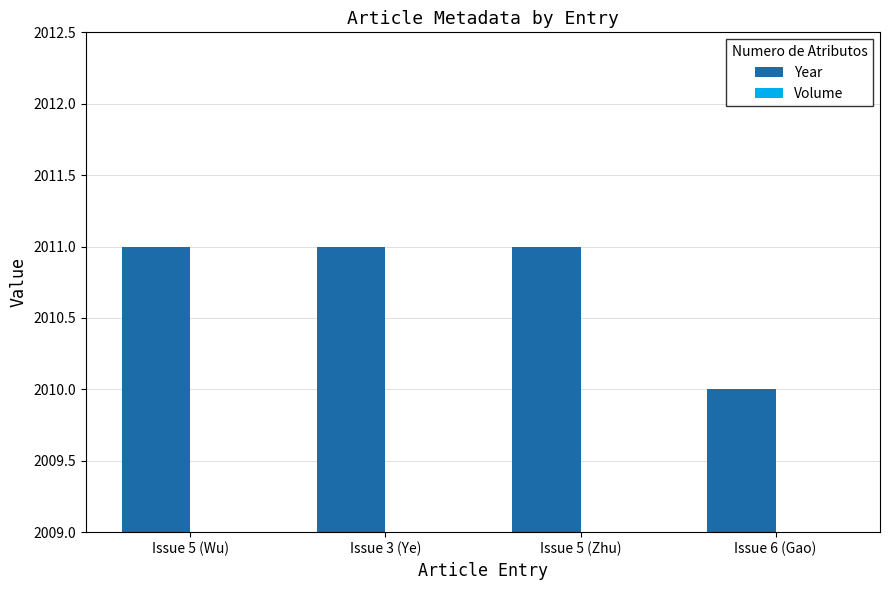

What are all the series names shown in the legend?

Year, Volume